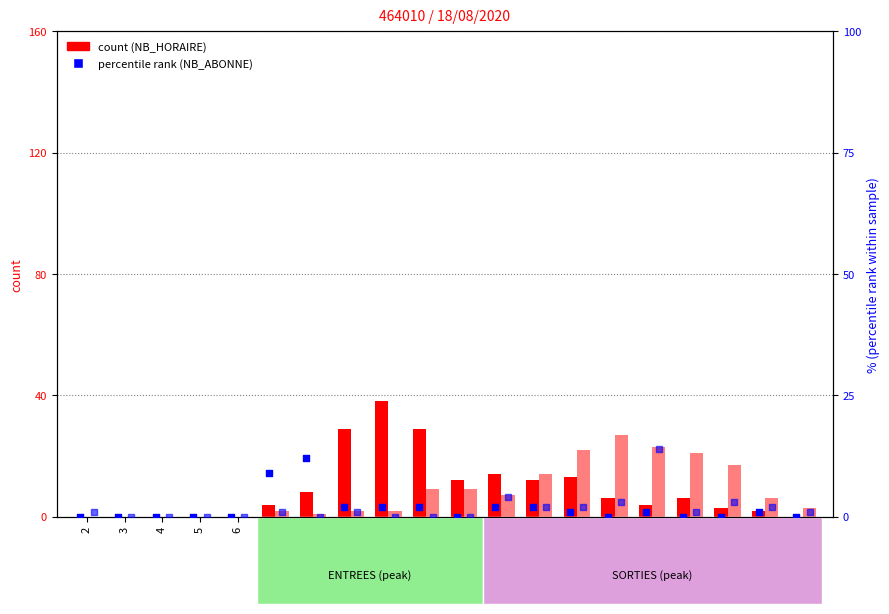

At how many categories does at least one series exceed 0?

16